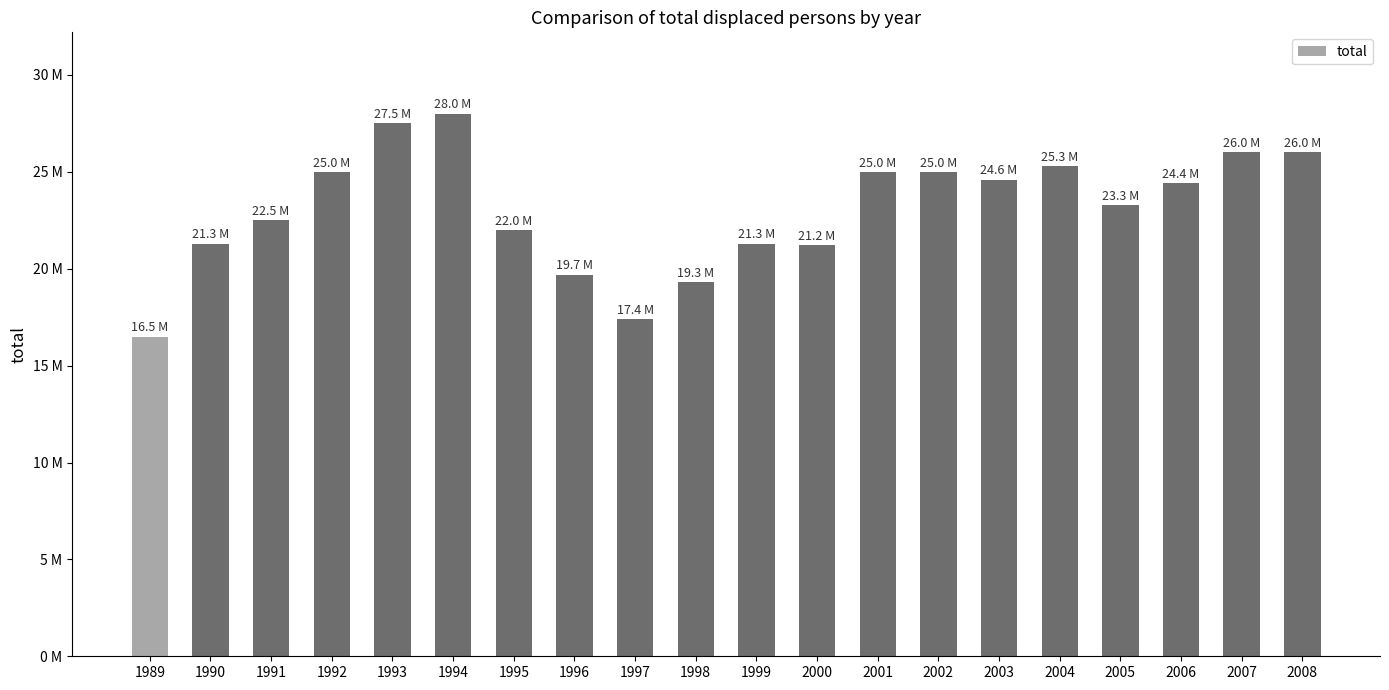

What is the difference between the maximum and minimum values?

11500000